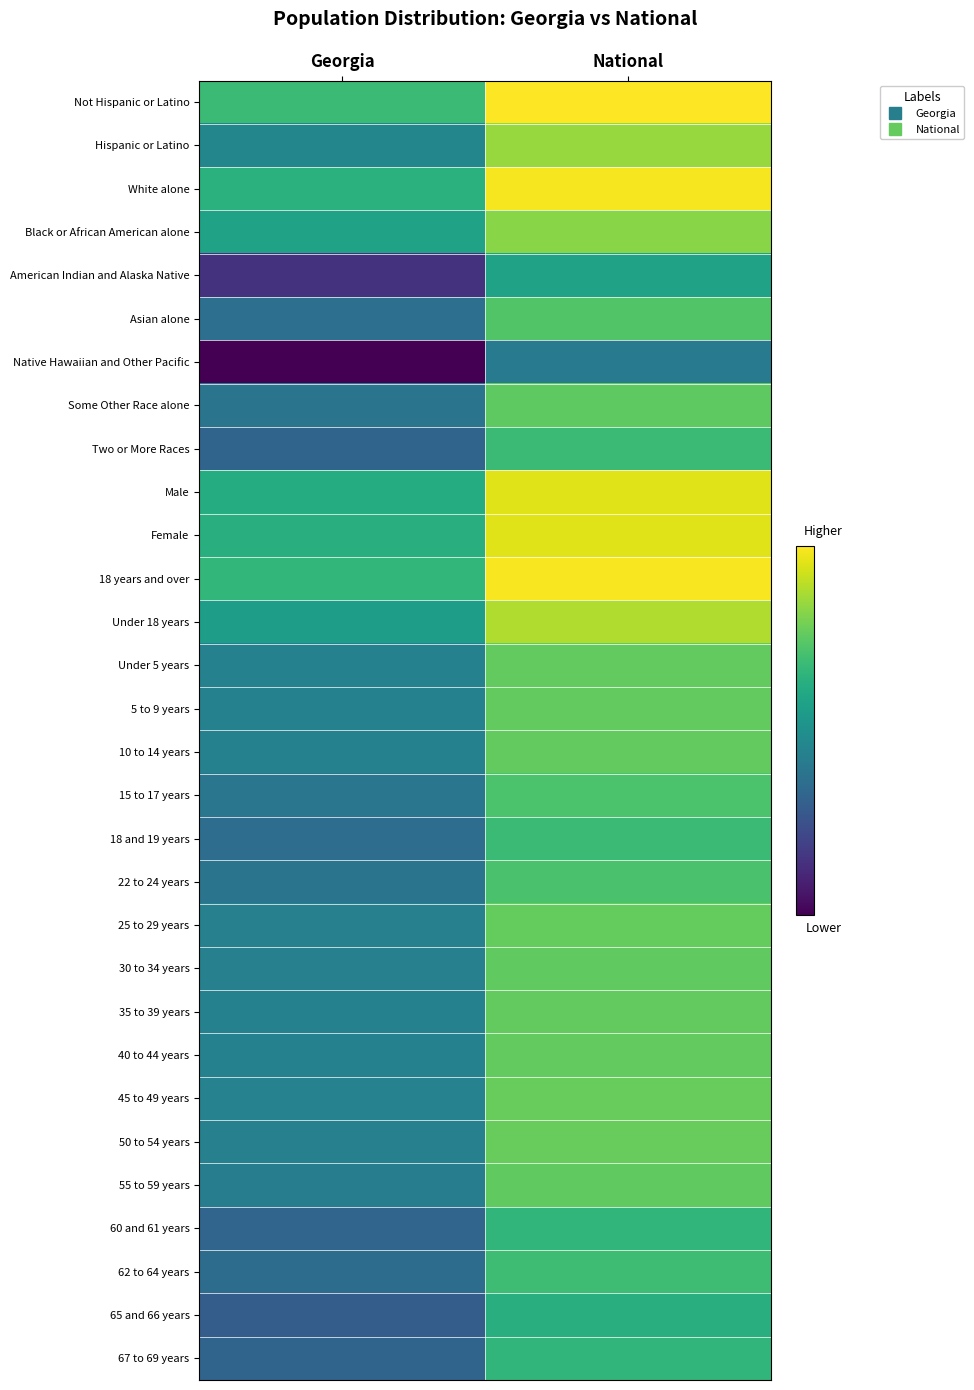

At which category is the sum across all series the highest?

National